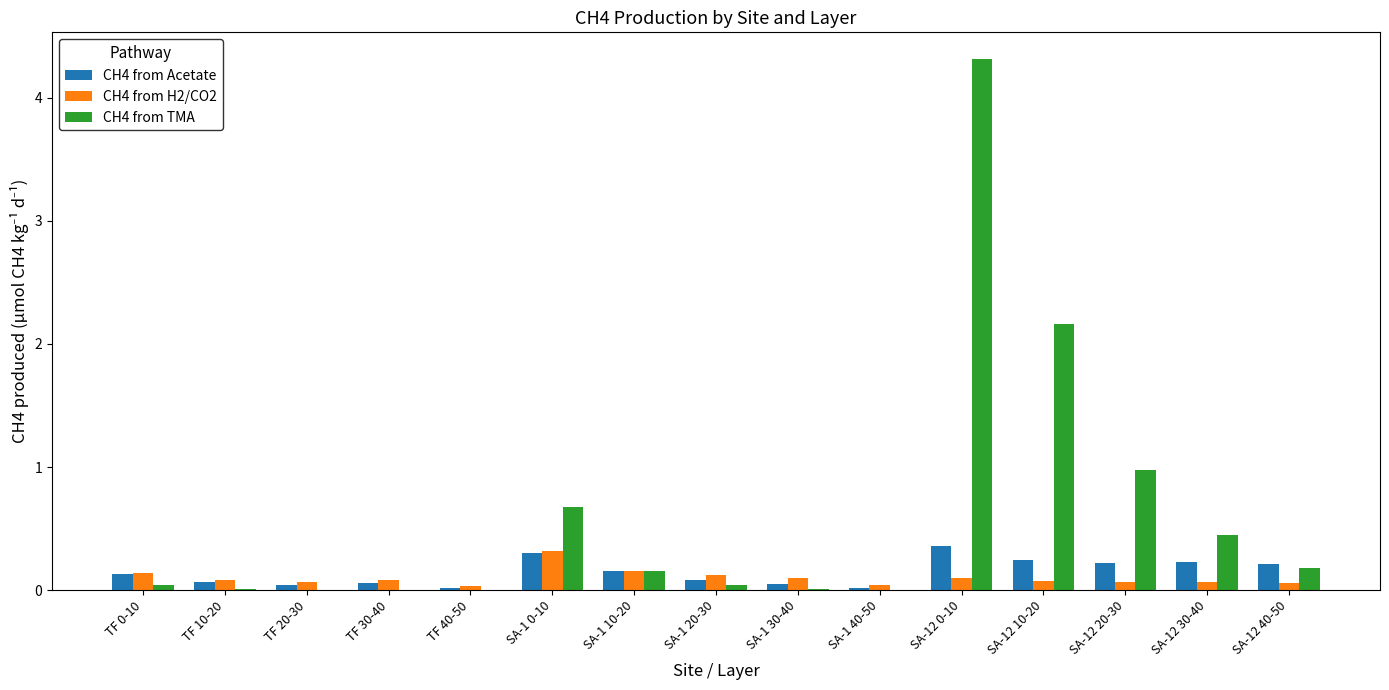

The value of CH4 from H2/CO2 at TF 40-50 is 0.0. True or false?

True